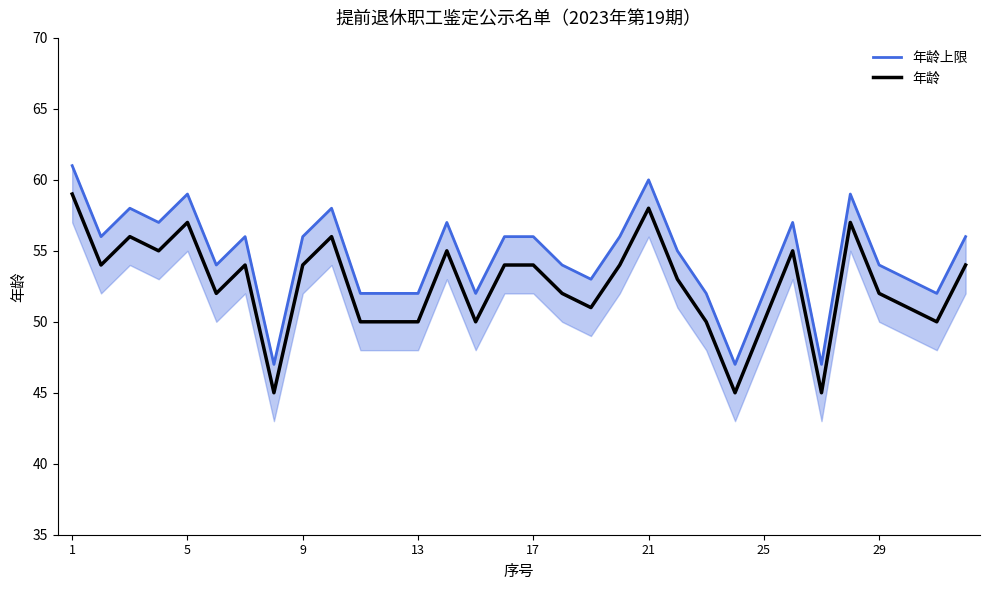

What is the minimum value for 年龄?

45